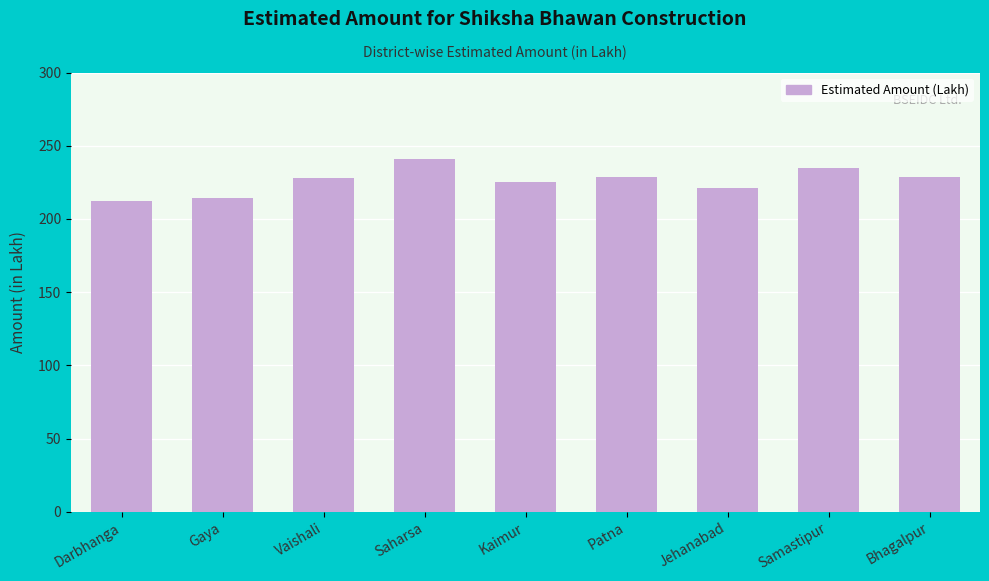

What is the sum of the values at Samastipur and Jehanabad?

455.9